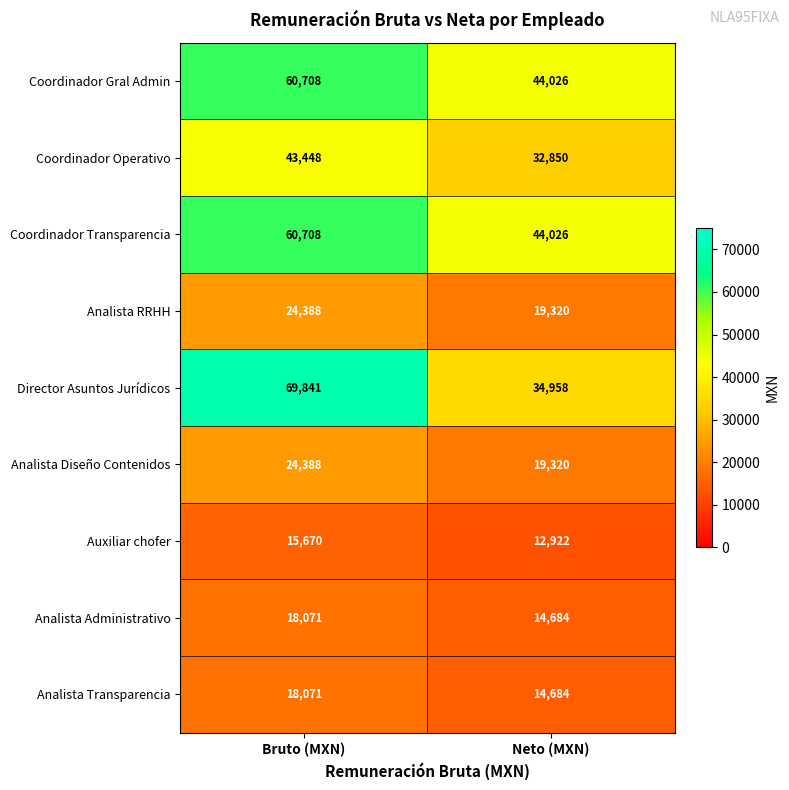

Reading left to right, extract all data points from this chart.

Coordinador Gral Admin: 60708	44026
Coordinador Operativo: 43448	32850
Coordinador Transparencia: 60708	44026
Analista RRHH: 24388	19320
Director Asuntos Jurídicos: 69841	34958
Analista Diseño Contenidos: 24388	19320
Auxiliar chofer: 15670	12922
Analista Administrativo: 18071	14684
Analista Transparencia: 18071	14684